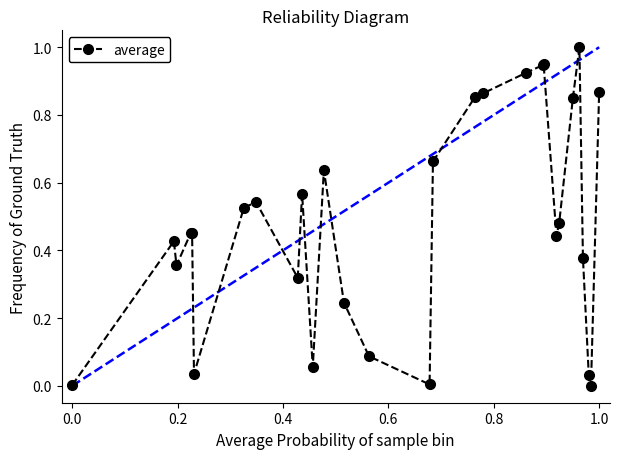

What is the greatest value displayed?

1.0